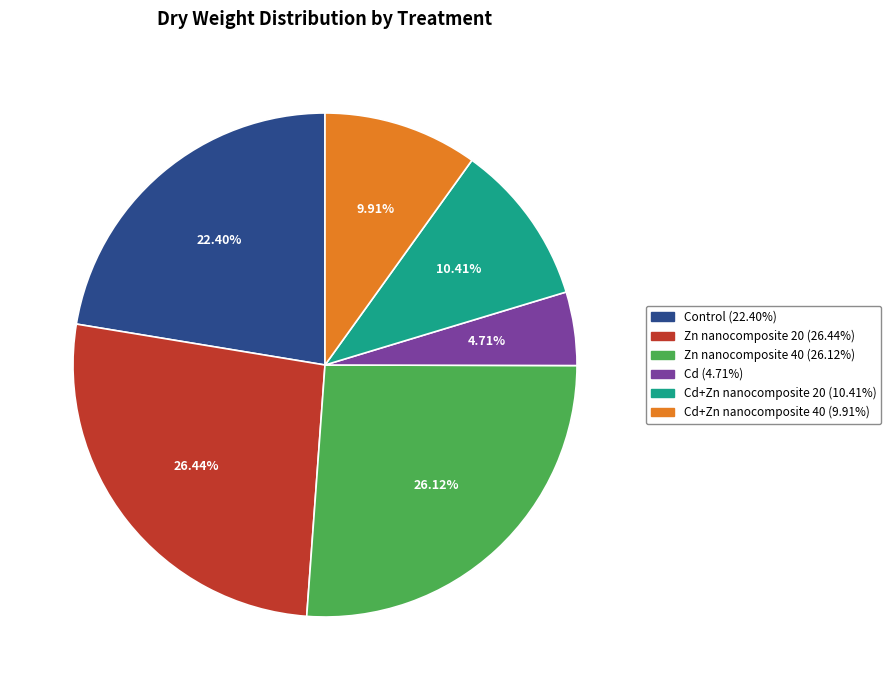

Does any single category account for the majority?

No